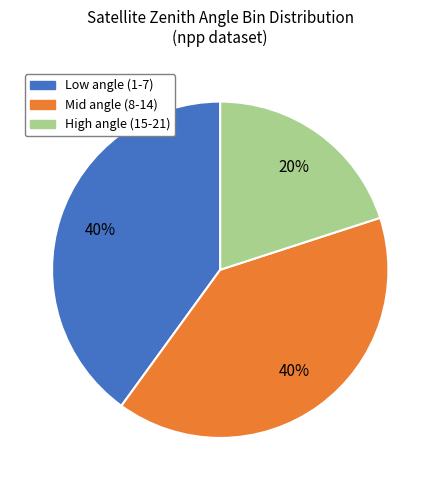

What percentage is the High angle (15-21) slice, to the nearest percent?

20%